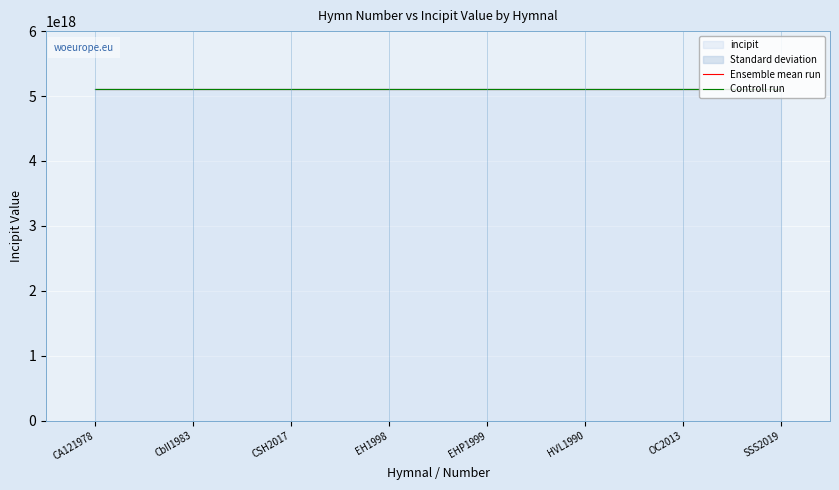

What is the total value across all series at CbII1983?

10222591075910760448